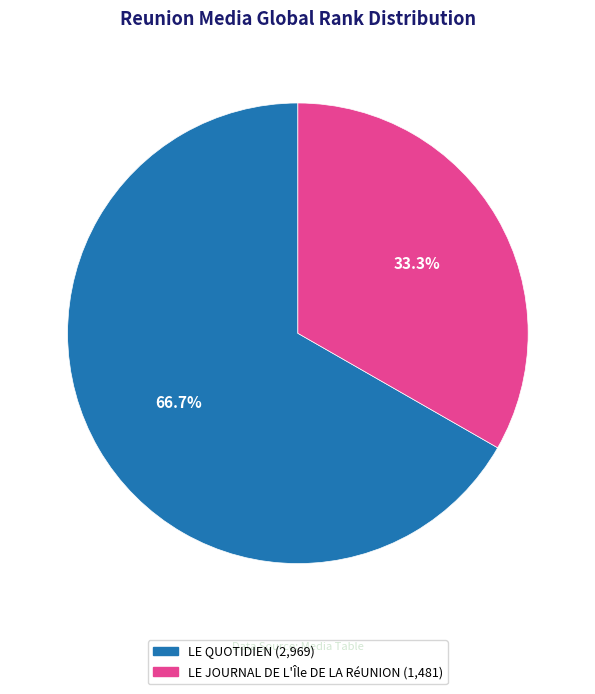

Which category has the biggest portion of the pie?

LE QUOTIDIEN